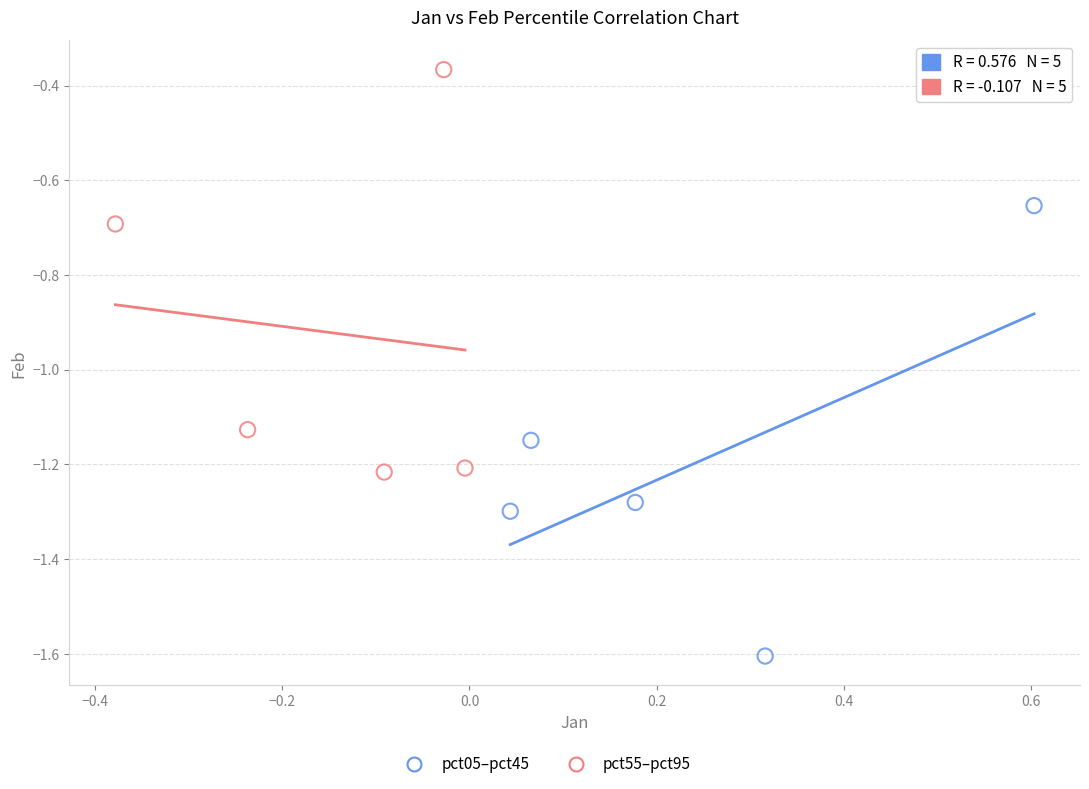

Which series has the largest Y range (max minus min)?

pct05–pct45